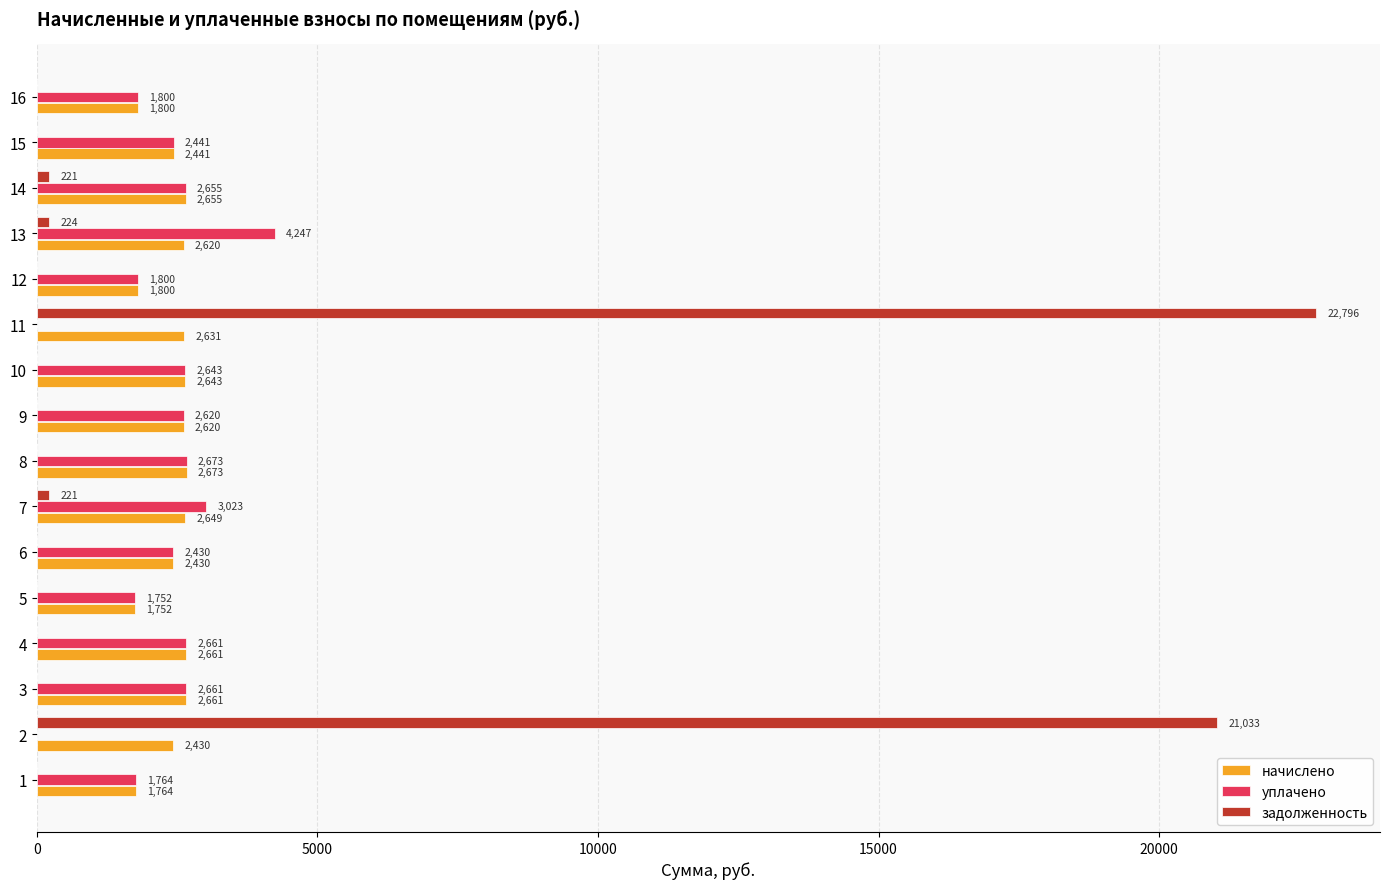

At which category is the sum across all series the highest?

11